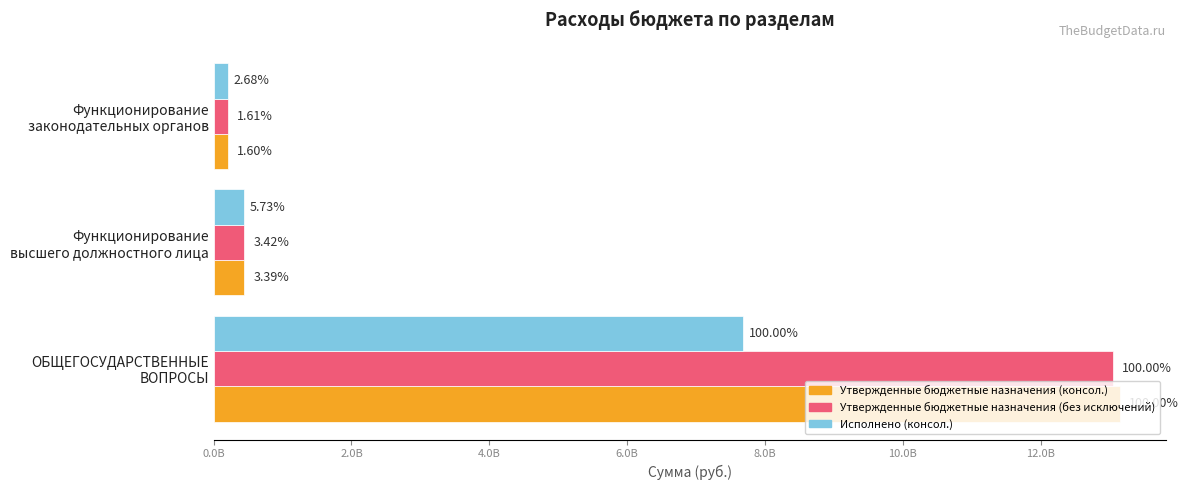

What is the difference between the maximum and minimum values in the Утвержденные бюджетные назначения (без исключений) series?

12842295102.0